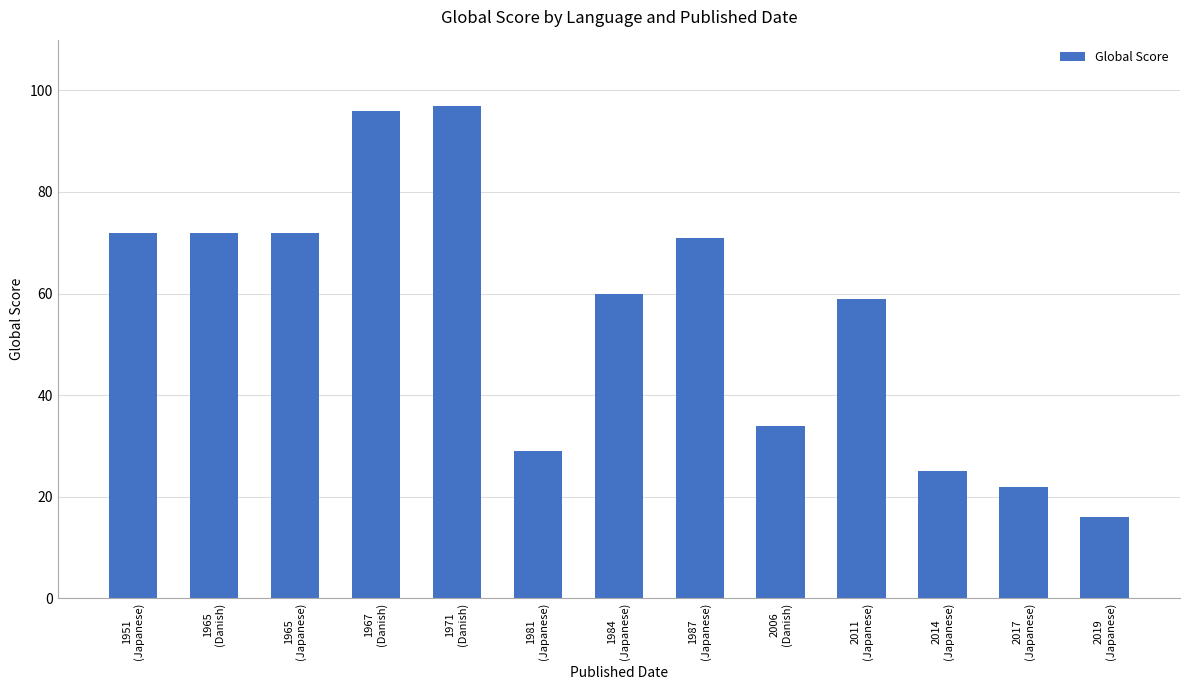

What is the minimum value shown in the chart?

16